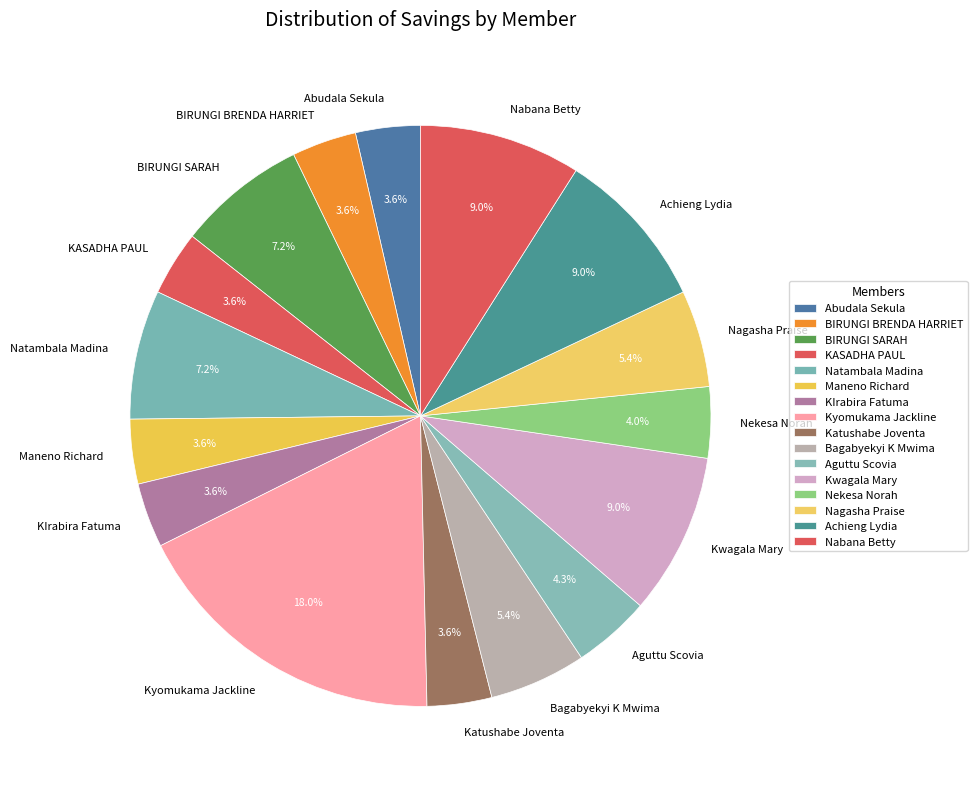

How many segments does this pie chart have?

16